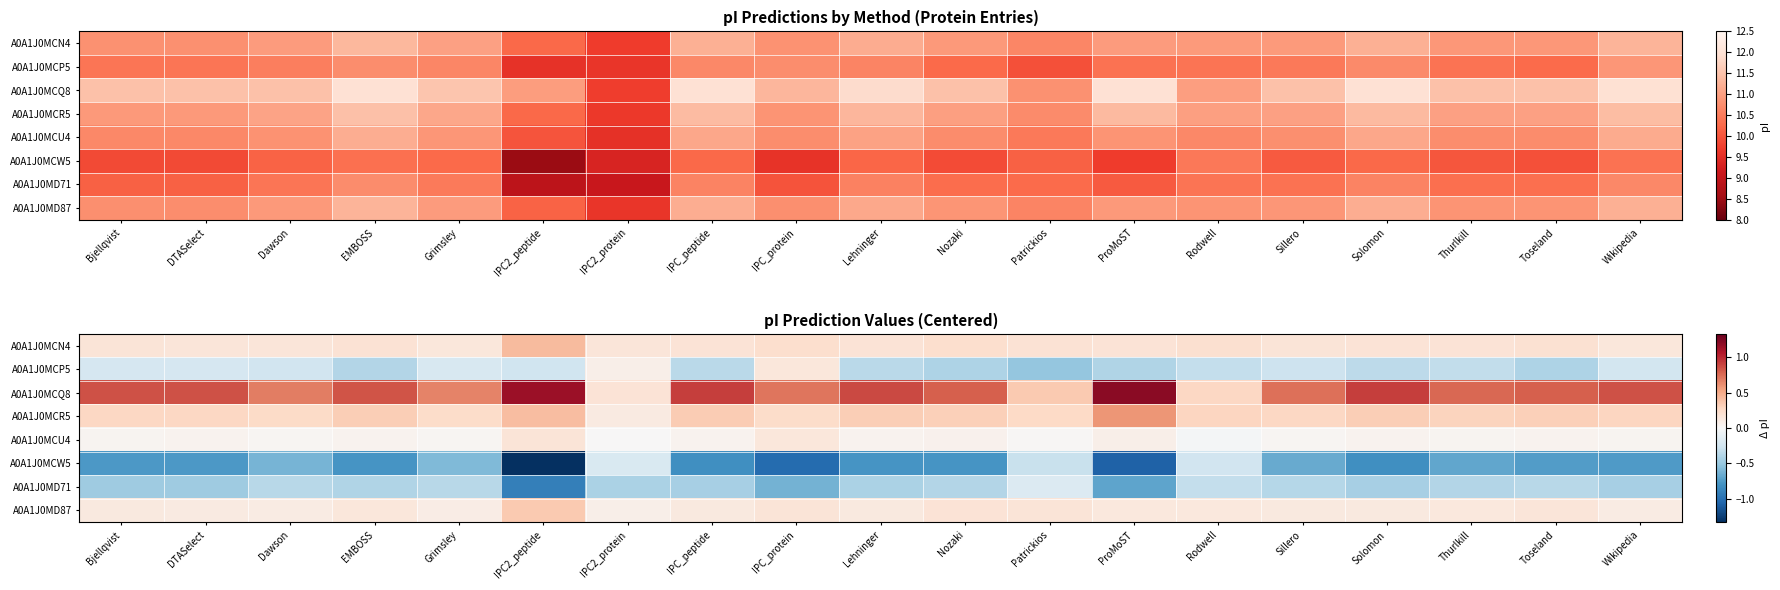

At how many categories does at least one series exceed 0?

19